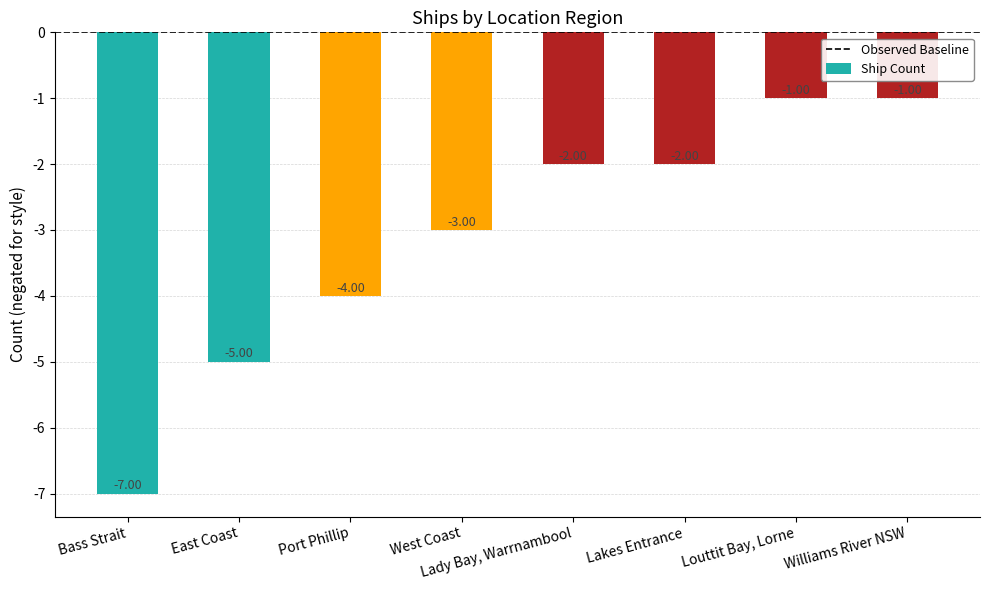

Reading left to right, extract all data points from this chart.

Bass Strait=-7	East Coast=-5	Port Phillip=-4	West Coast=-3	Lady Bay, Warrnambool=-2	Lakes Entrance=-2	Louttit Bay, Lorne=-1	Williams River NSW=-1